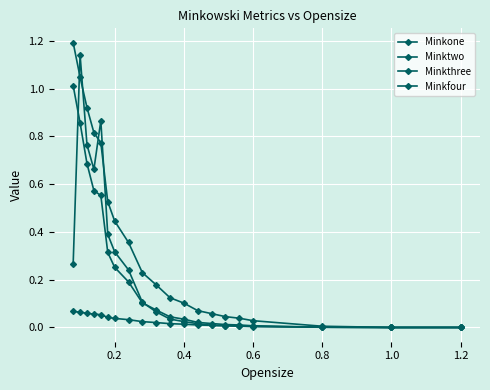

What is the value of the Minkthree point at the 10th from the left?

0.1